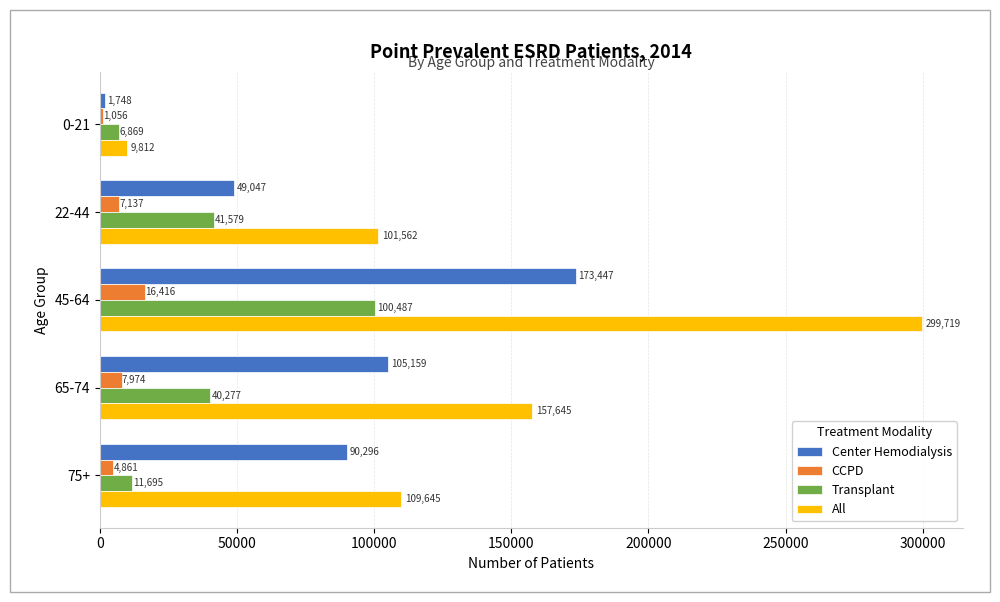

Rank the categories by CCPD value from highest to lowest.

45-64, 65-74, 22-44, 75+, 0-21